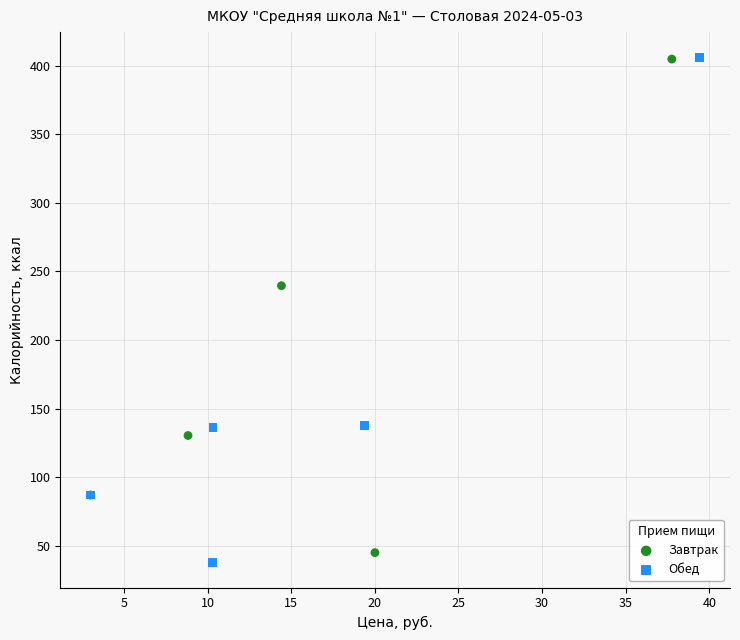

Which series reaches the minimum Y coordinate?

Обед